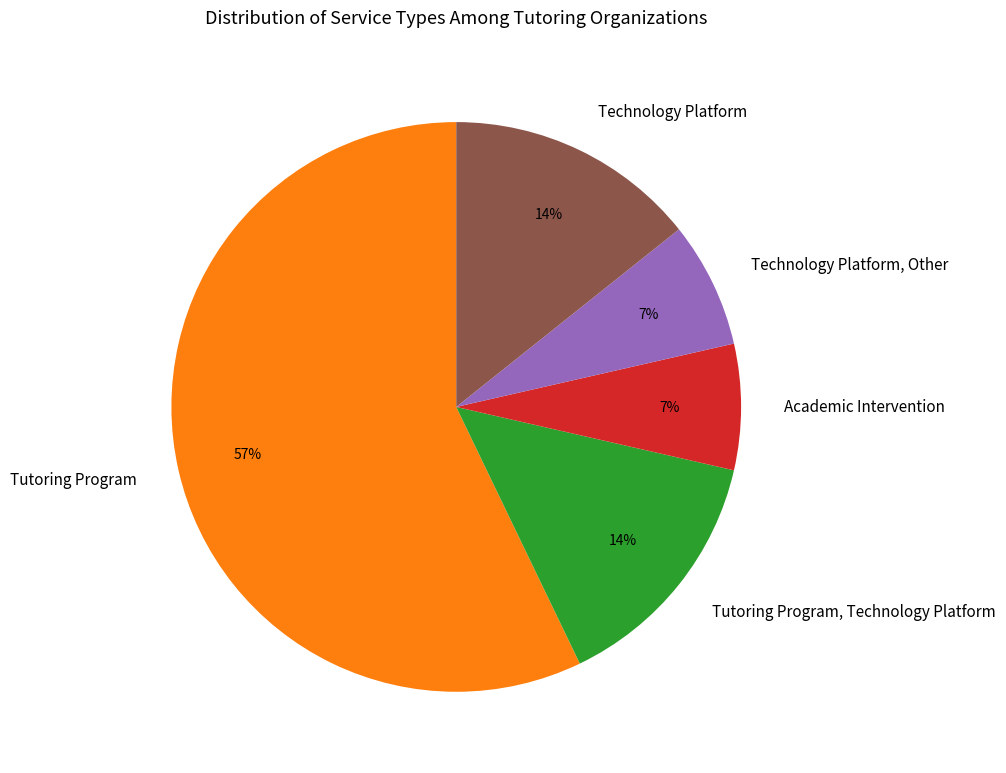

True or false: Technology Platform accounts for 27% of the total.

False